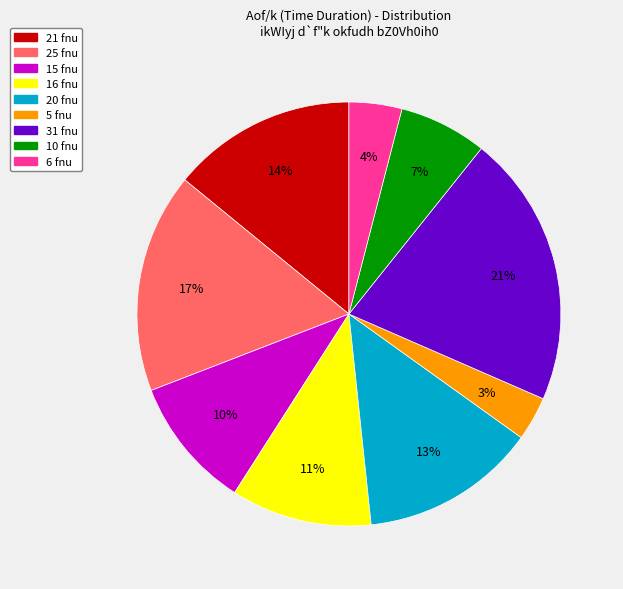

The 16 fnu slice represents 2% of the pie. True or false?

False